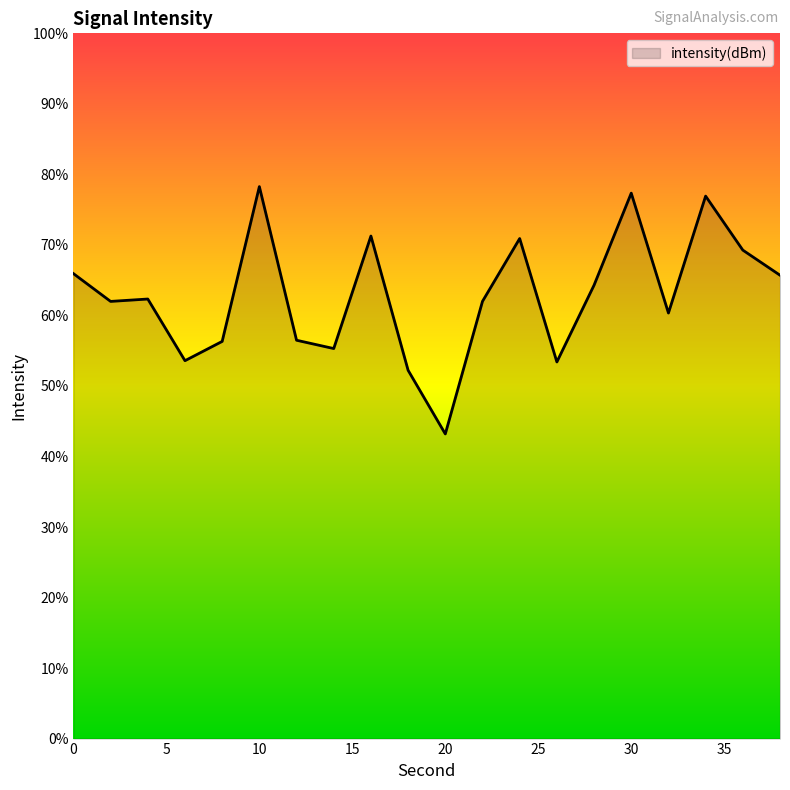

What is the smallest value displayed?

43.2